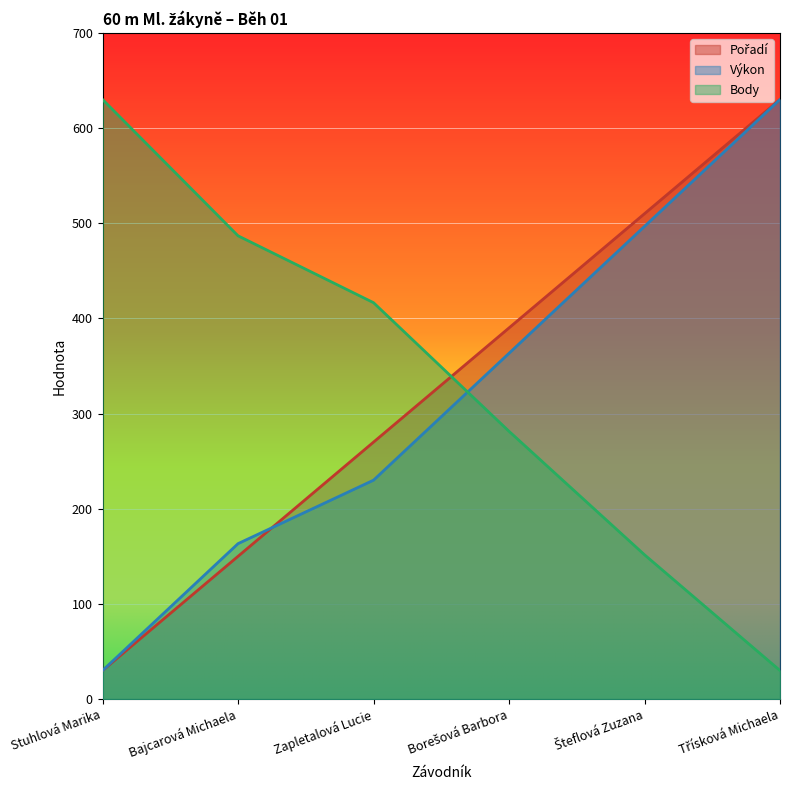

What is the sum of all Pořadí values?

1980.0